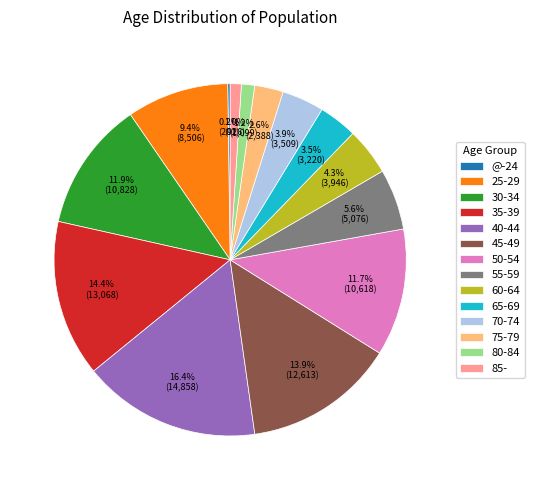

To the nearest percent, what is the average slice percentage?

7%